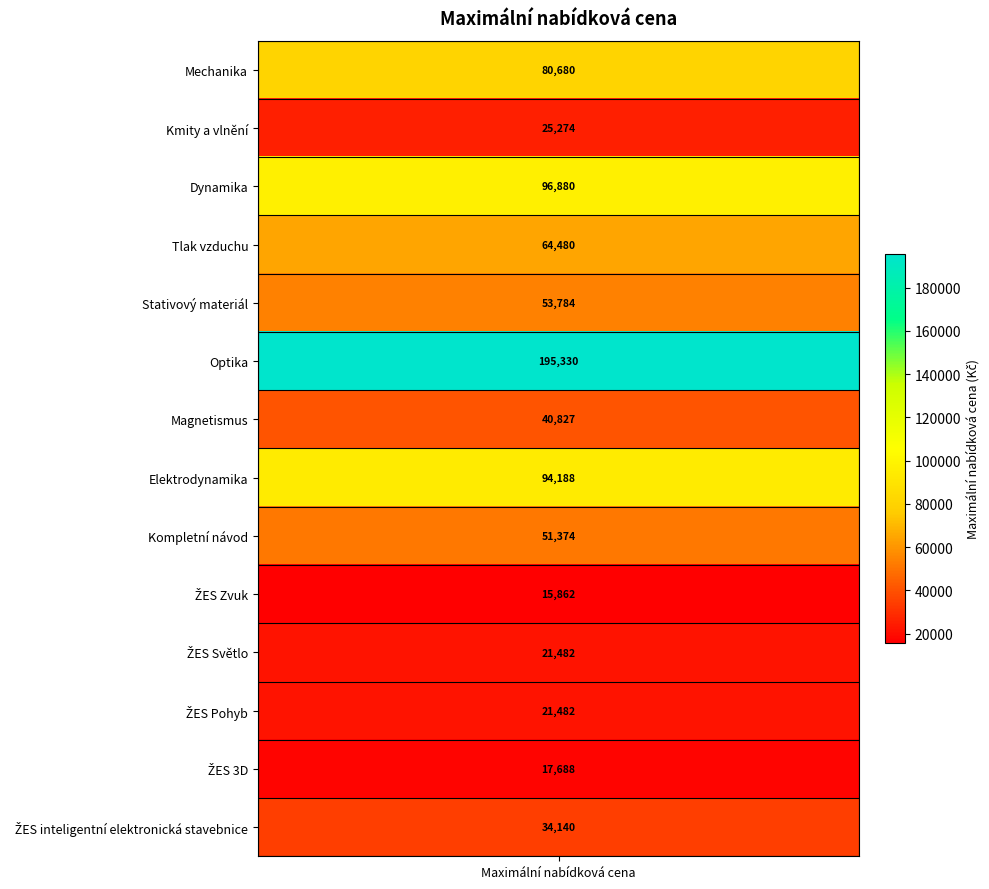

True or false: the data shows 17280.8 at Kmity a vlnění.

False